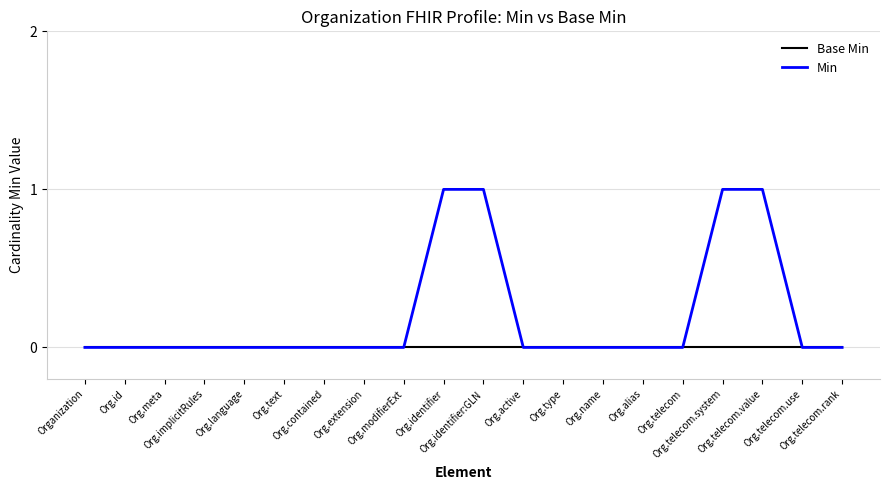

How many lines are shown in the chart?

2